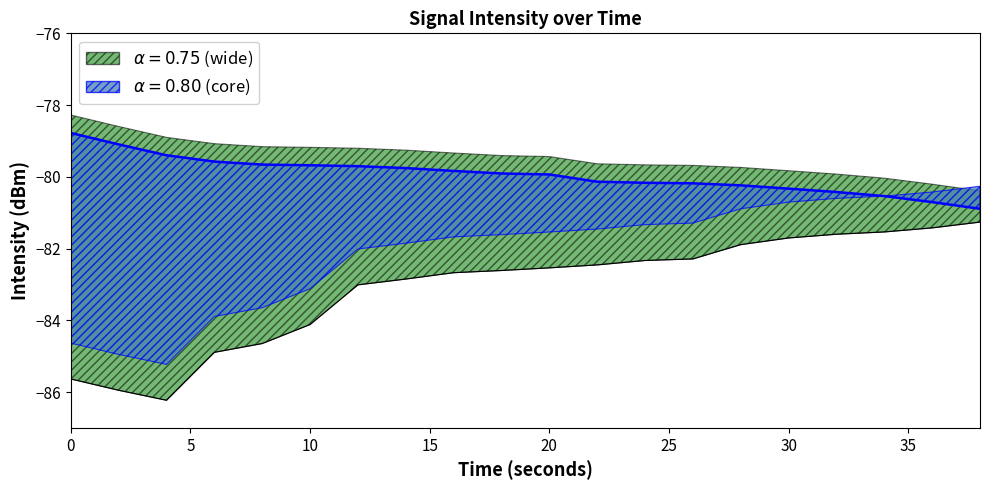

True or false: intensity_min has a value of -111.0 at 24.

False